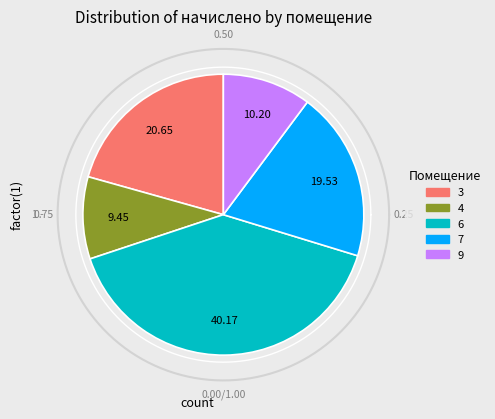

Does 6 account for over 50% of the chart?

No